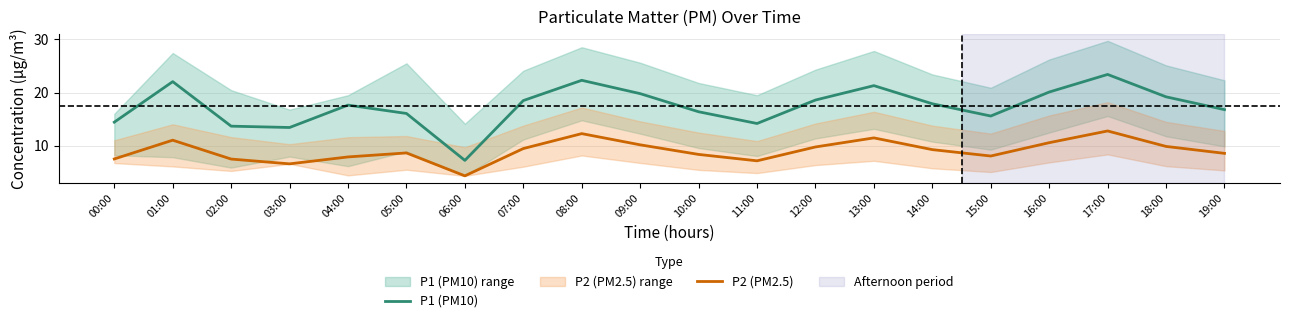

Count the number of categories in the chart.

20